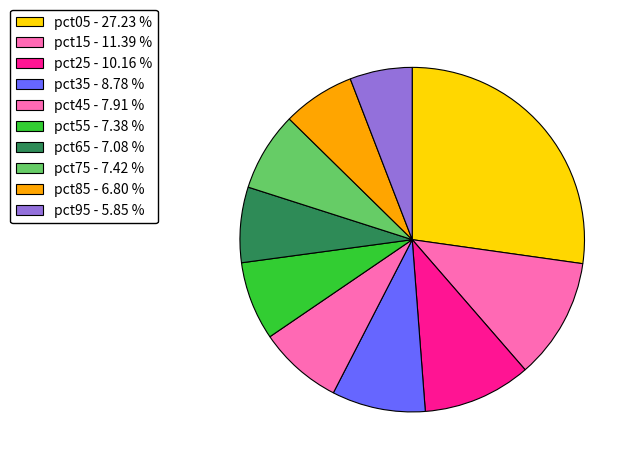

Which slice is the largest?

pct05